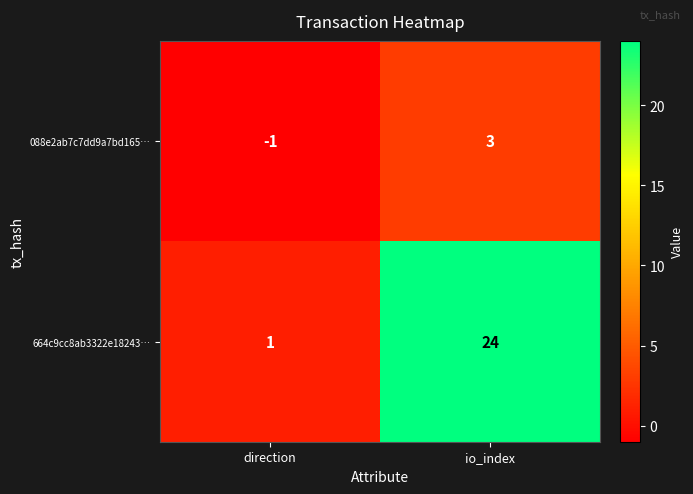

Which category has the lowest value in the 088e2ab7c7dd9a7bd165… series?

direction